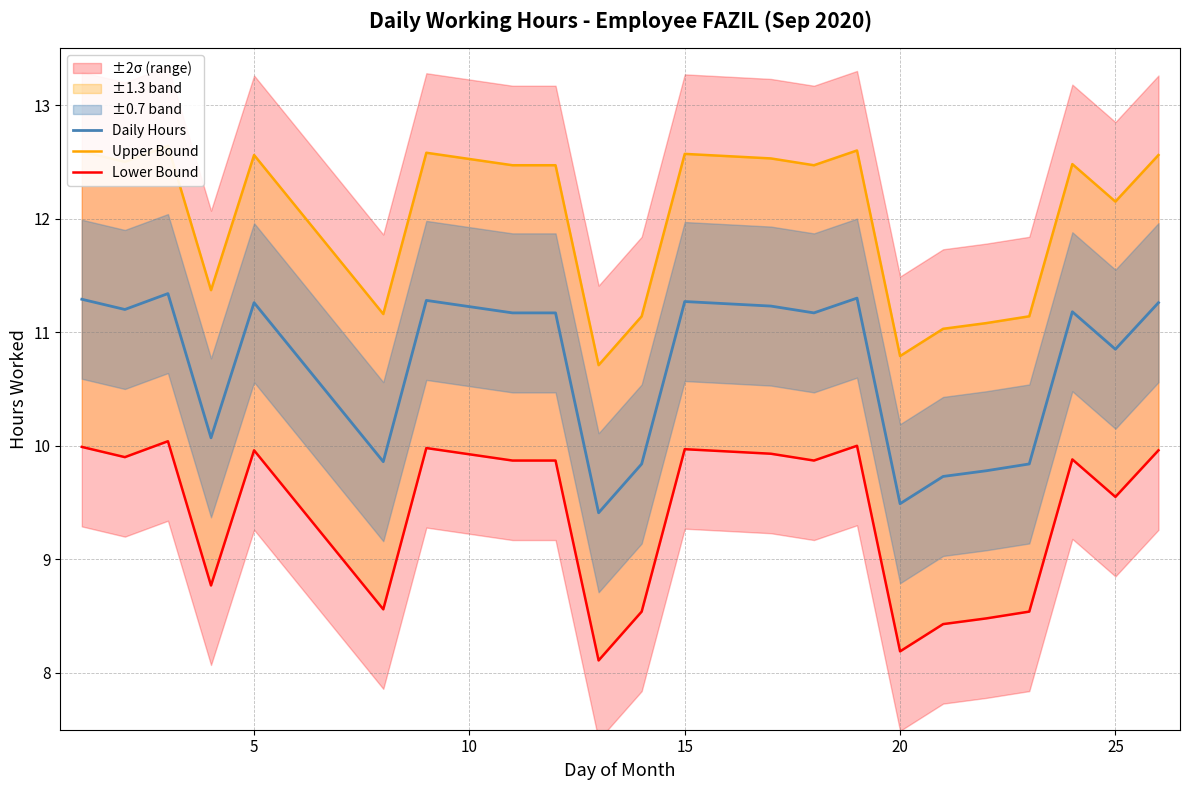

Is this an area chart (filled region under the line)?

No